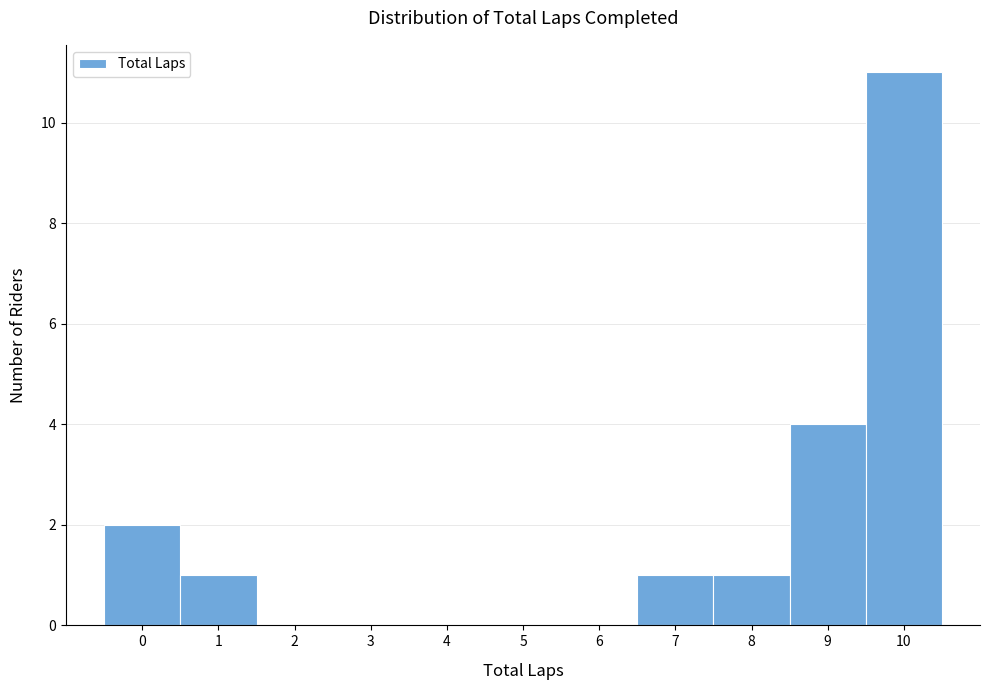

Reading left to right, list every bar in this chart as the range it spans on the x-axis followed by its height. The values are not printed on the chart, so give them approximately, as read against the axis.

-0.5 to 0.5: 2
0.5 to 1.5: 1
1.5 to 2.5: 0
2.5 to 3.5: 0
3.5 to 4.5: 0
4.5 to 5.5: 0
5.5 to 6.5: 0
6.5 to 7.5: 1
7.5 to 8.5: 1
8.5 to 9.5: 4
9.5 to 10.5: 11